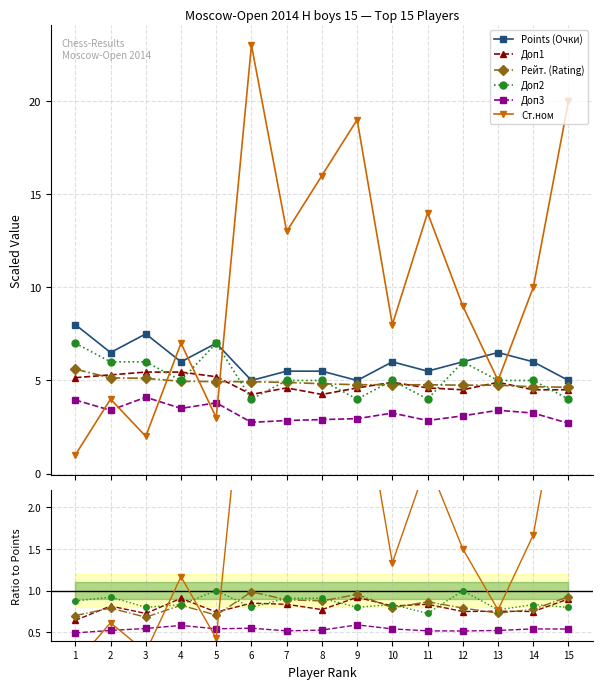

What is the difference between the Points (Очки) values at 11 and 6?

0.5